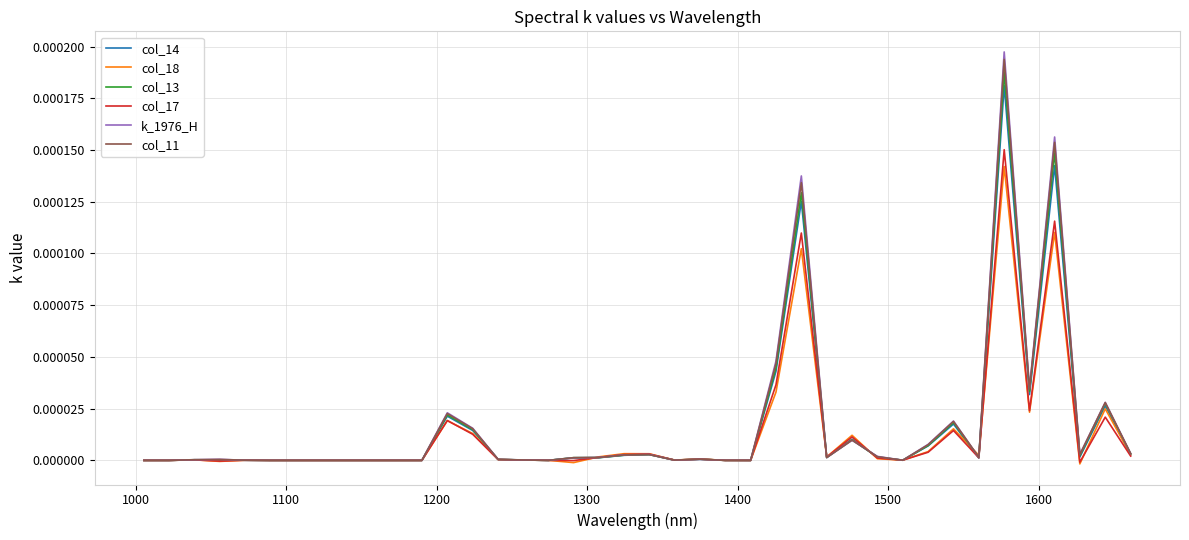

Which series has the largest range (max minus min)?

k_1976_H